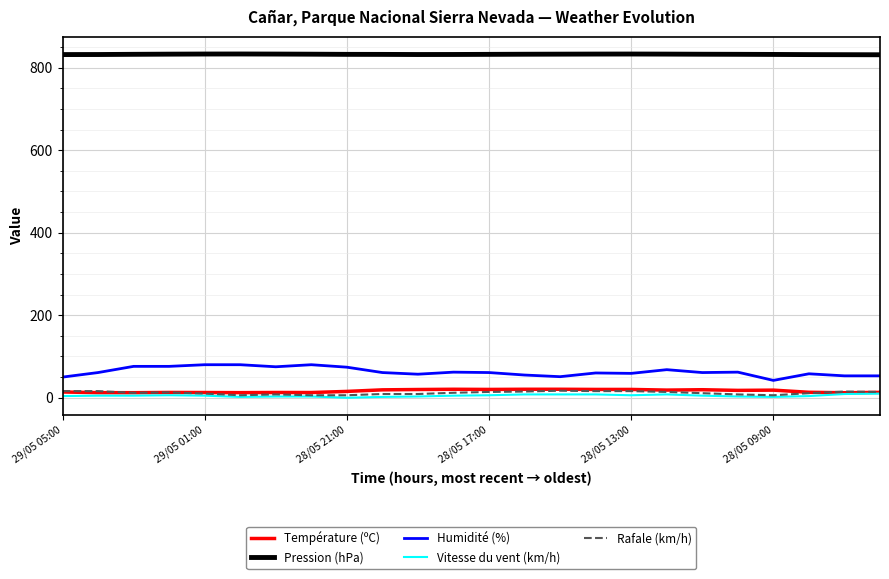

How many values in the Température (ºC) series exceed 17?

12